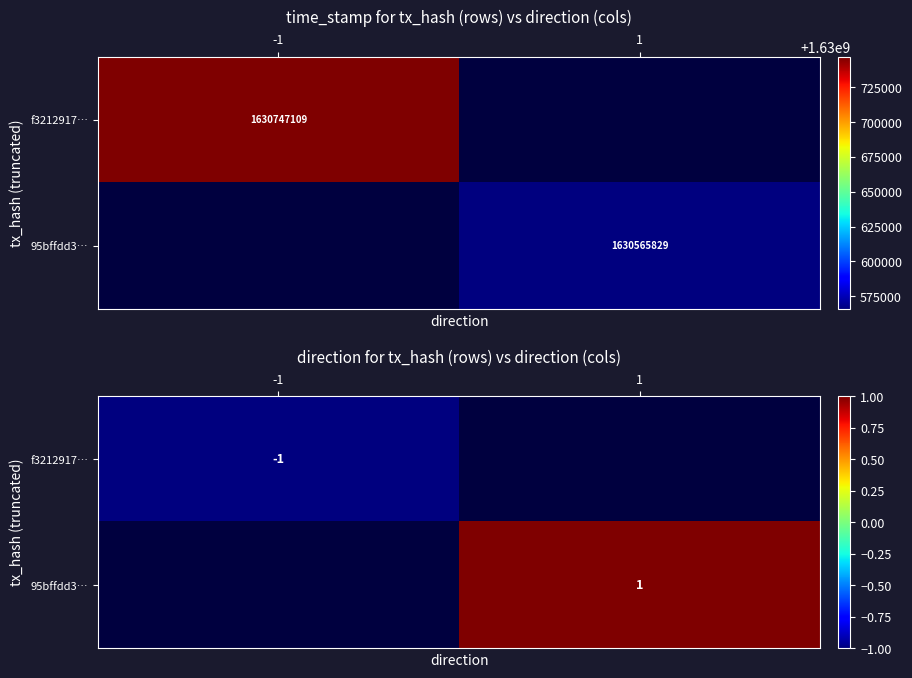

Count the number of data series in this chart.

2